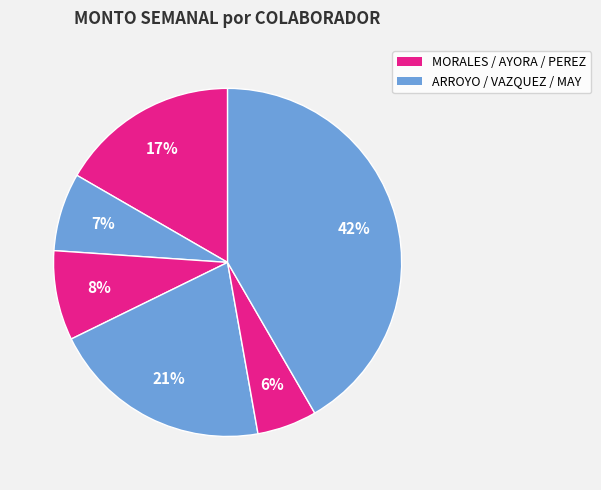

Count the number of slices in the pie.

6